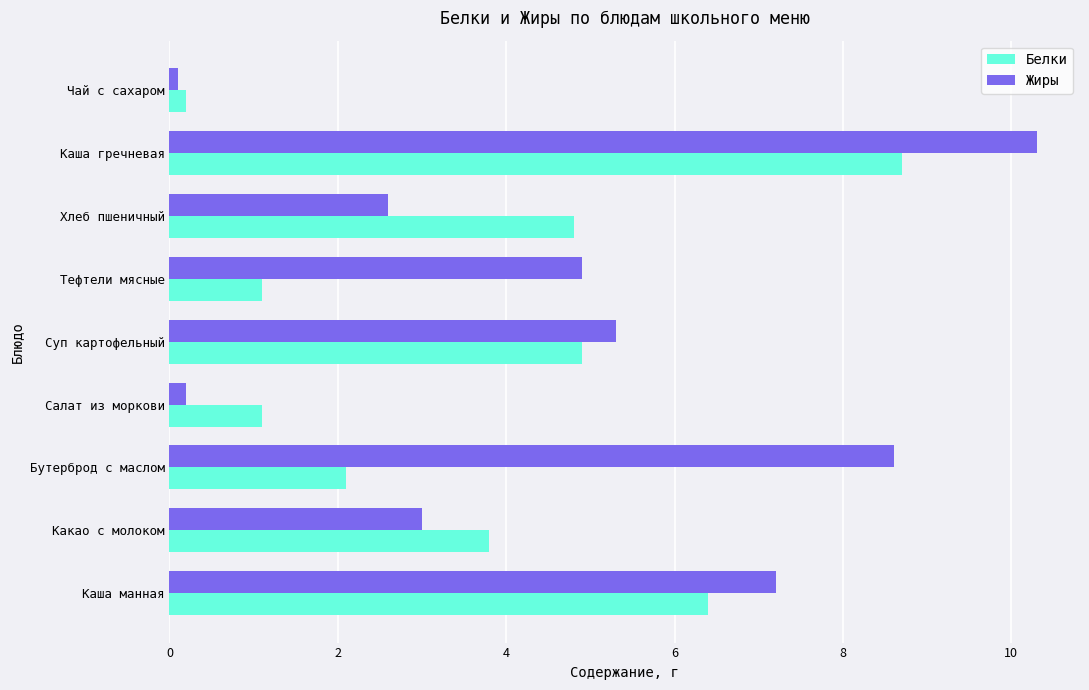

What is the minimum value for Белки?

0.2